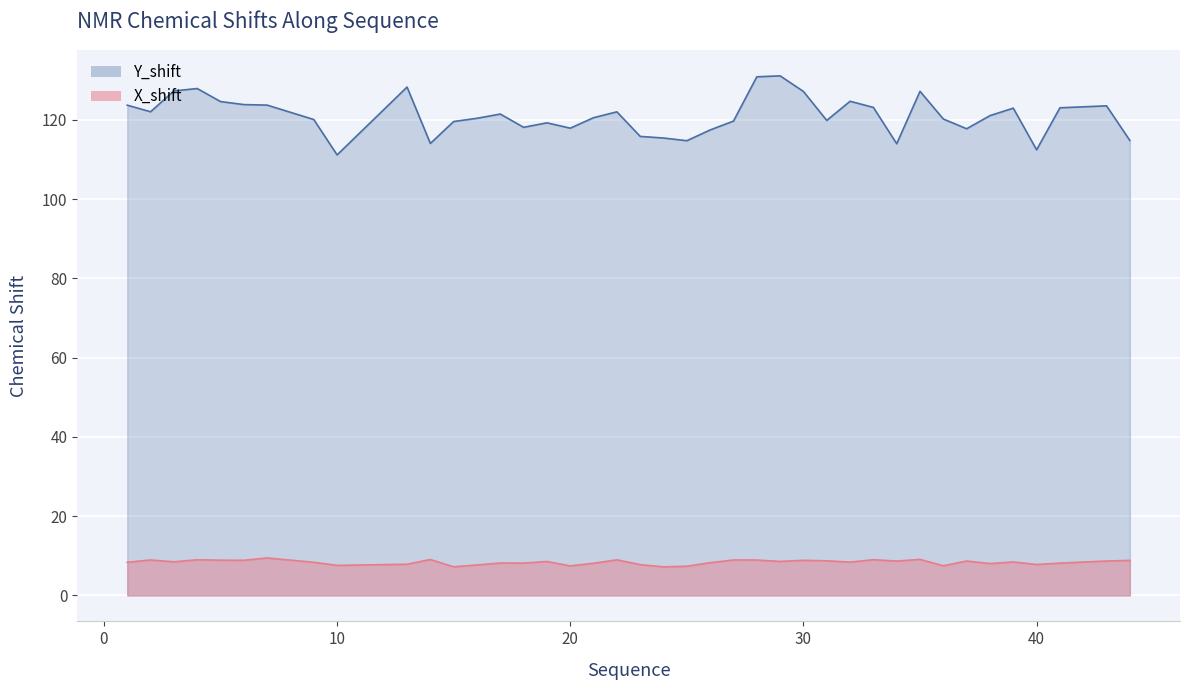

What is the sum of the X_shift values at 16 and 36?

15.2